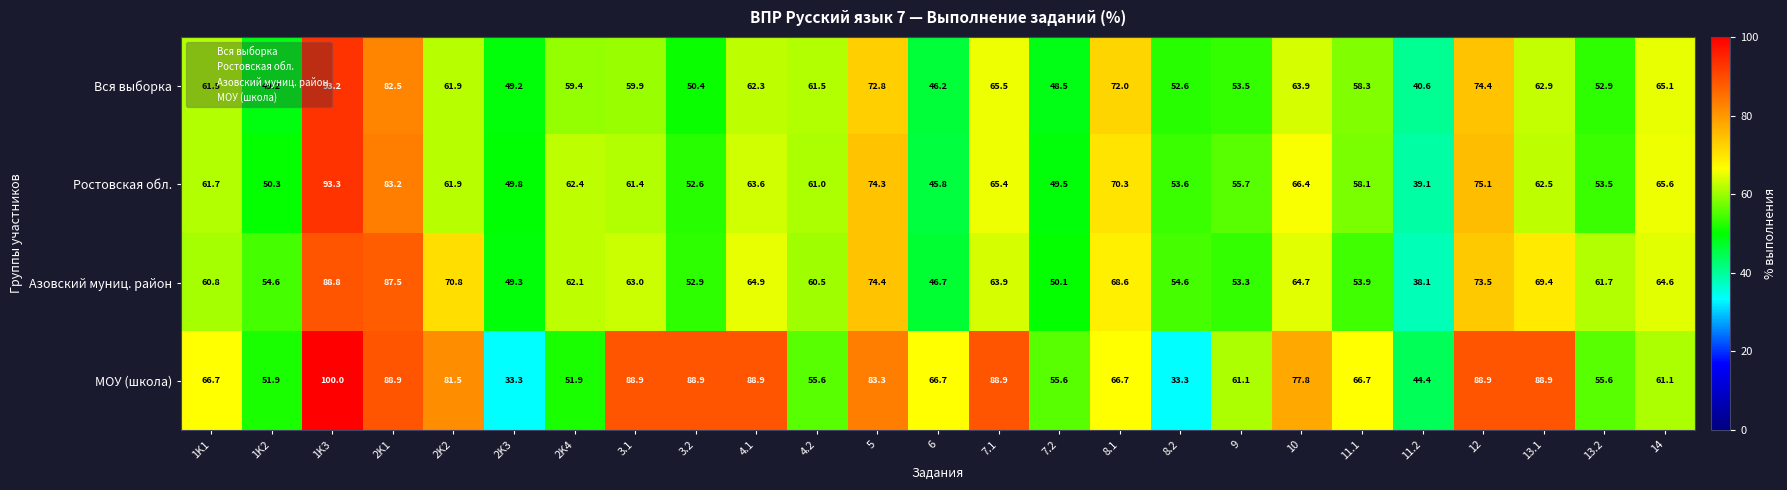

What value does the Азовский муниц. район series have at 7.2?

50.1